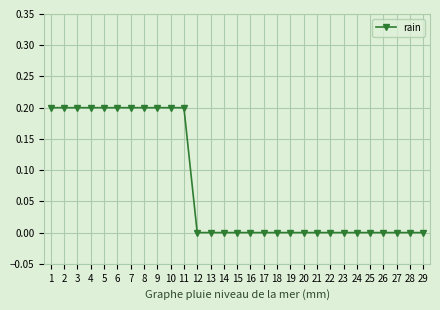

The chart shows a value of 0.1 at 29. True or false?

False